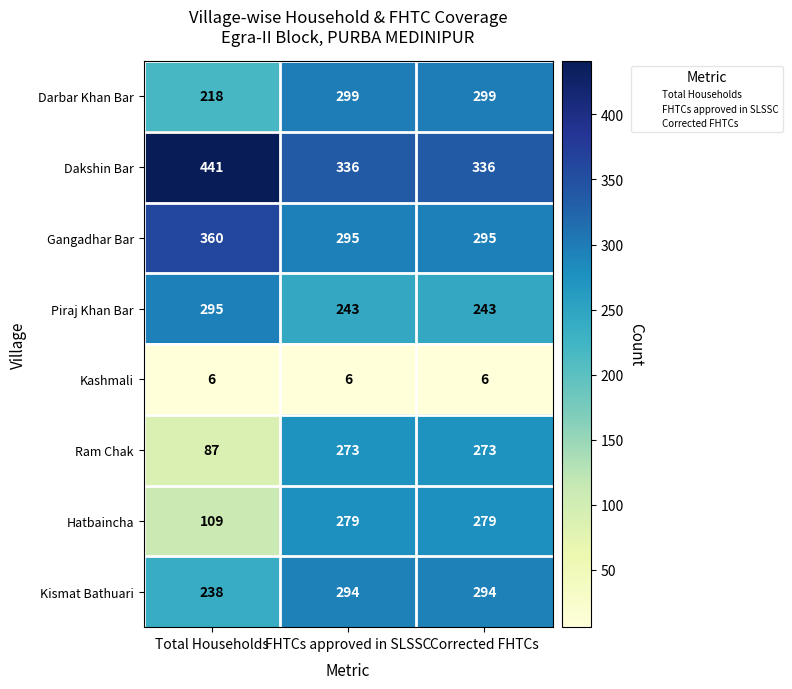

Reading left to right, list all the values displayed in this chart.

Darbar Khan Bar: 218	299	299
Dakshin Bar: 441	336	336
Gangadhar Bar: 360	295	295
Piraj Khan Bar: 295	243	243
Kashmali: 6	6	6
Ram Chak: 87	273	273
Hatbaincha: 109	279	279
Kismat Bathuari: 238	294	294